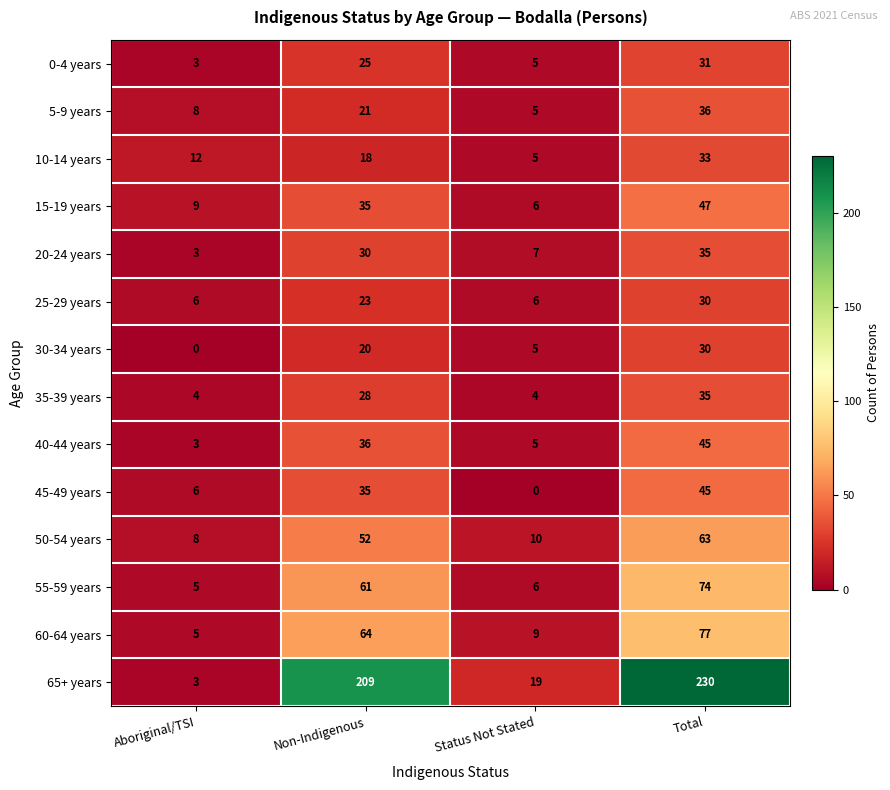

Between Non-Indigenous and Status Not Stated, which series saw the biggest shift?

65+ years